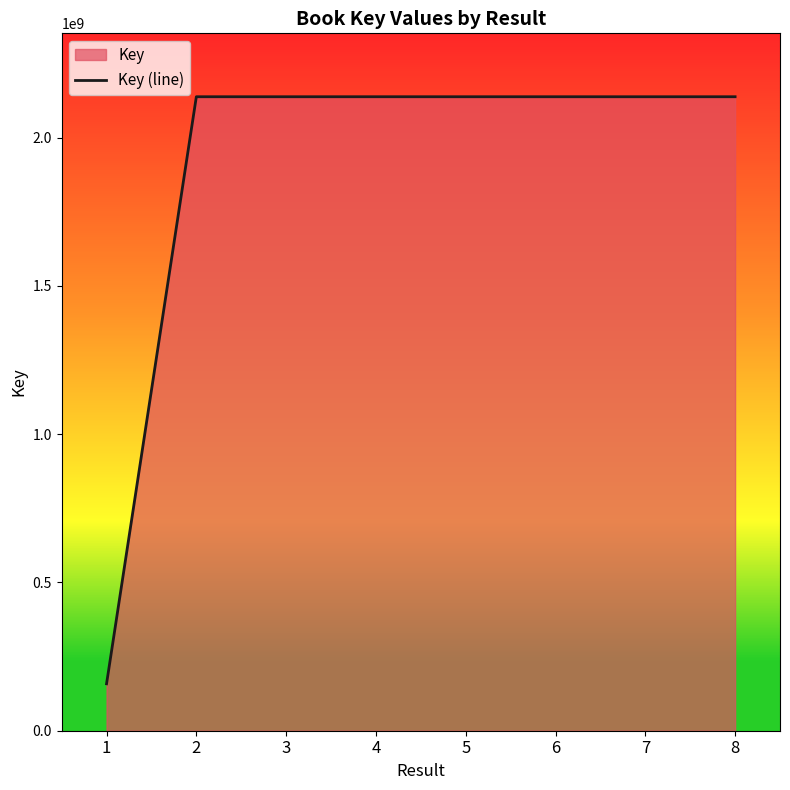

What is the maximum value shown in the chart?

2137722071